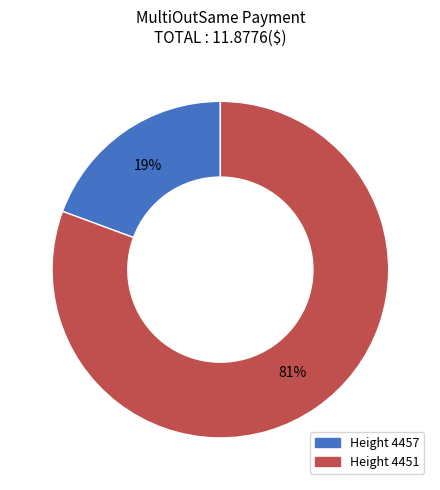

Count the number of slices in the pie.

2